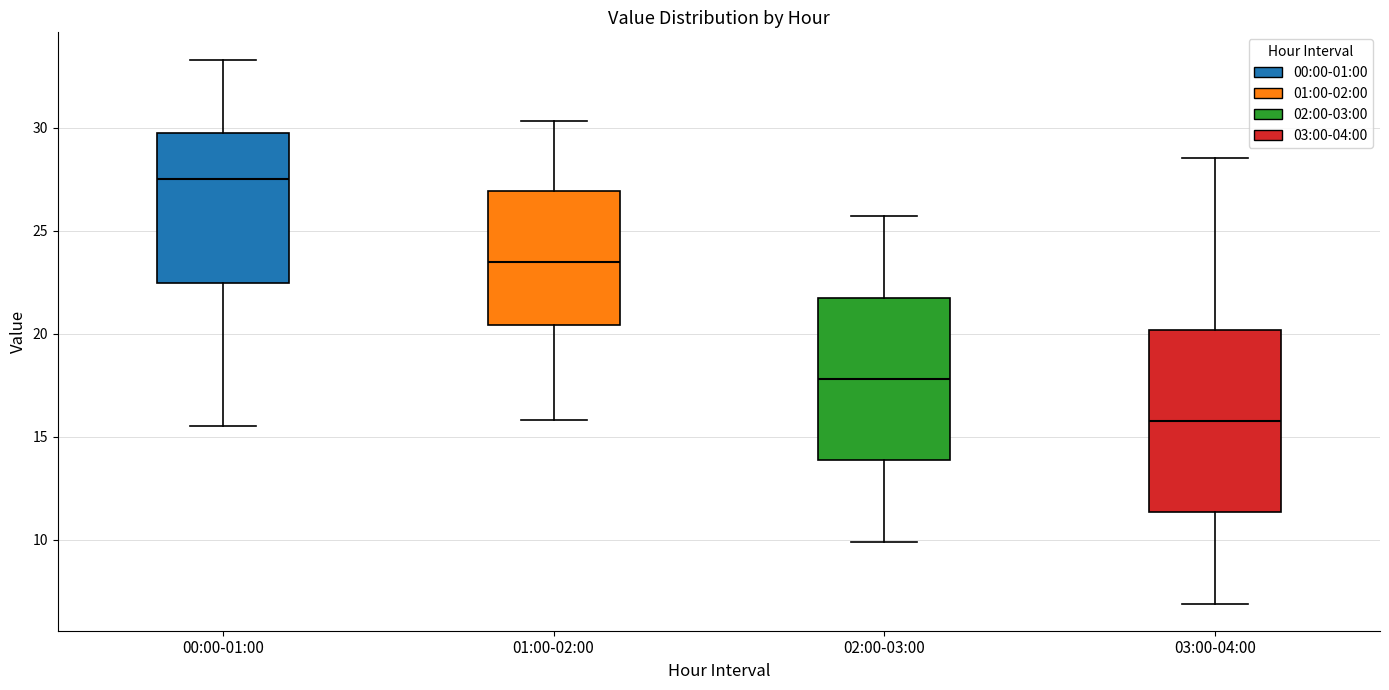

Reading left to right, read every box against the y-axis: the position of its median line, the range the box covers, and the ends of its whiskers. The values are not printed on the chart, so give them approximately, as read against the axis.

00:00-01:00: median 27.5, box 22.5 to 30.0, whiskers 15.5 to 33.5
01:00-02:00: median 23.5, box 20.5 to 27.0, whiskers 16.0 to 30.5
02:00-03:00: median 18.0, box 14.0 to 22.0, whiskers 10.0 to 25.5
03:00-04:00: median 16.0, box 11.5 to 20.0, whiskers 7.0 to 28.5